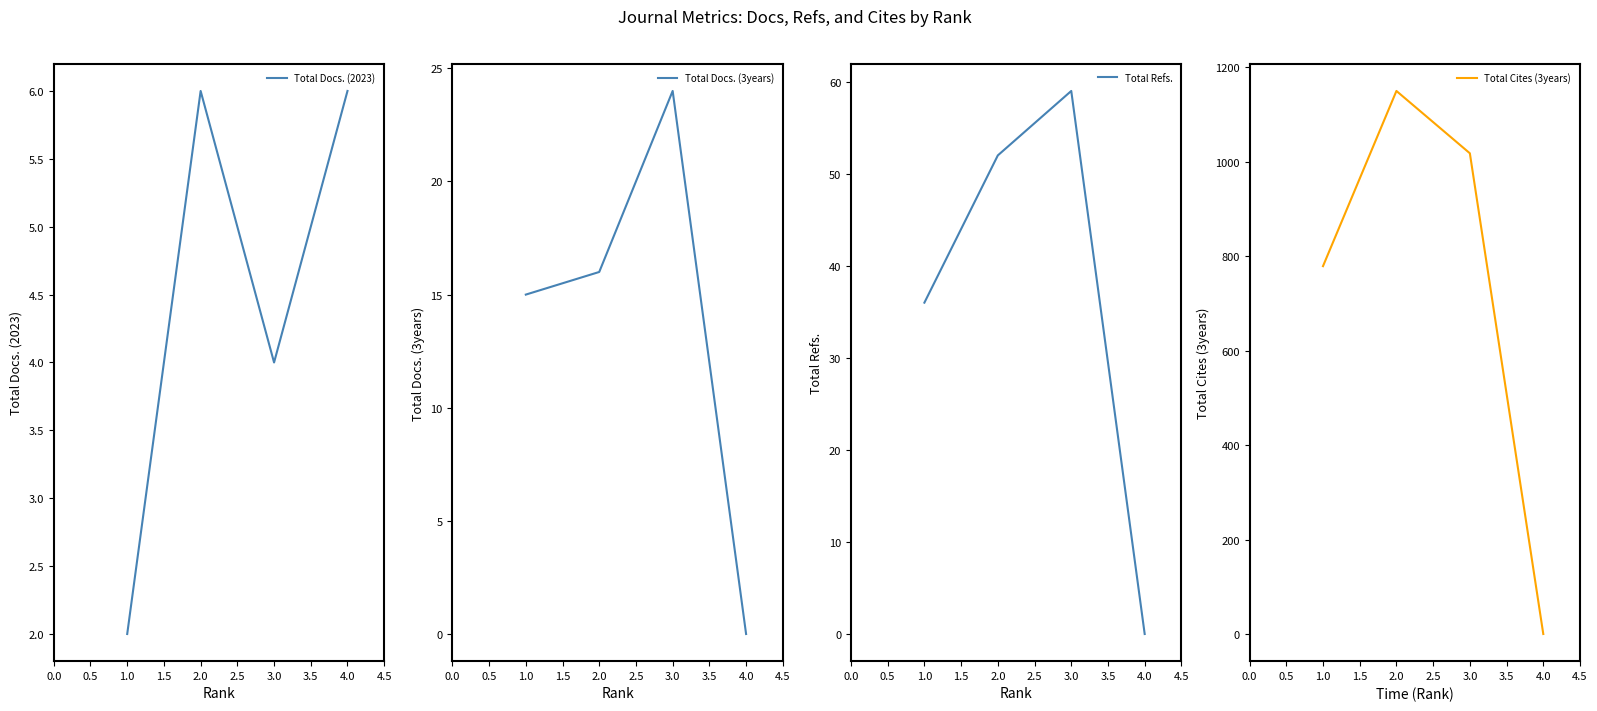

True or false: Total Cites (3years) has a value of 1150 at 2.0.

True